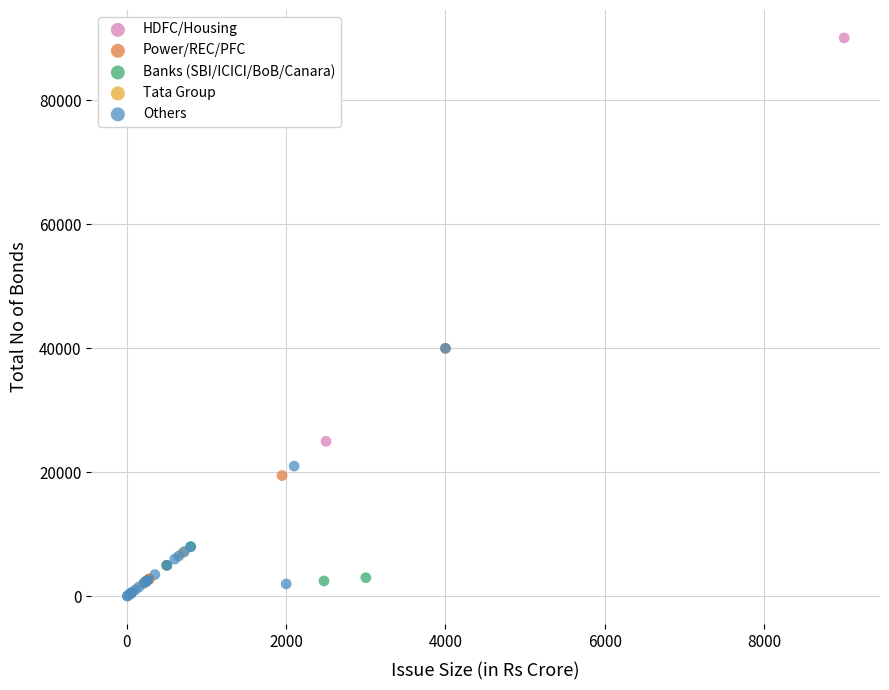

Which series reaches the maximum Y coordinate?

HDFC/Housing